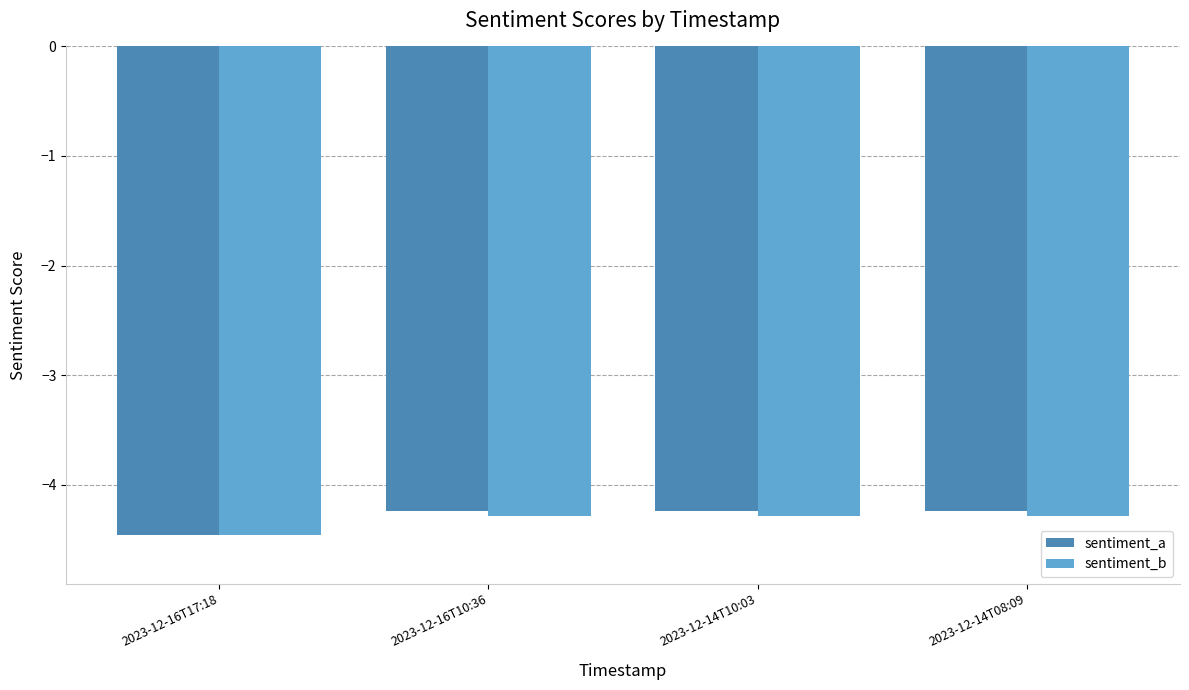

True or false: sentiment_b has a value of -4.3 at 2023-12-14T10:03.

True